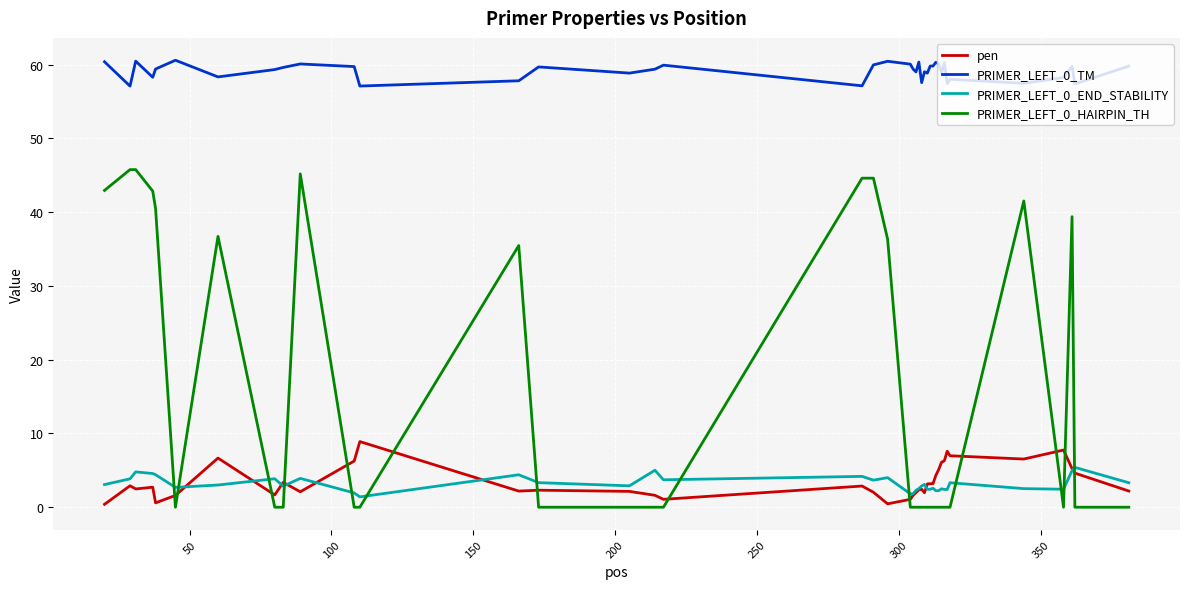

What are all the series names shown in the legend?

pen, PRIMER_LEFT_0_TM, PRIMER_LEFT_0_END_STABILITY, PRIMER_LEFT_0_HAIRPIN_TH